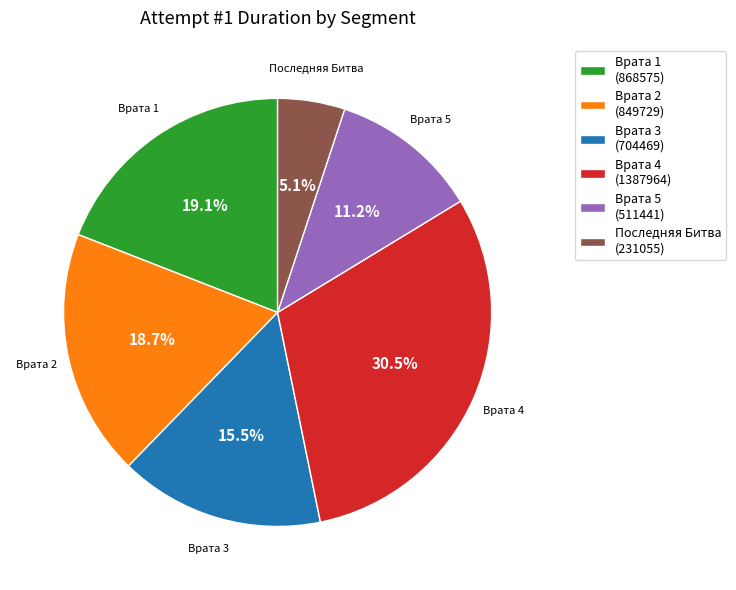

Between Врата 4 (1387964) and Врата 5 (511441), which is larger?

Врата 4 (1387964)